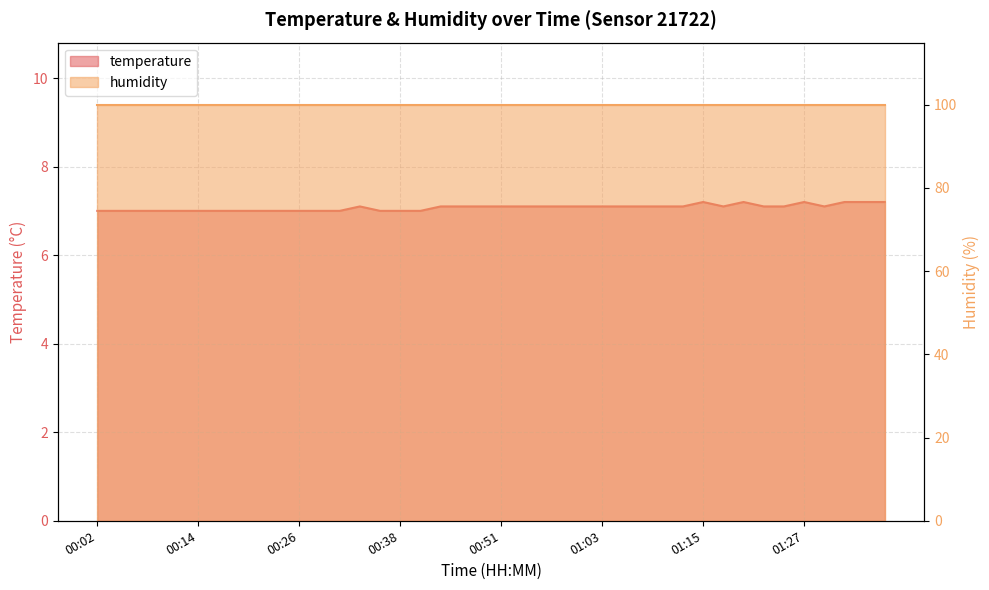

What is the label of the 17th point from the left?

00:41